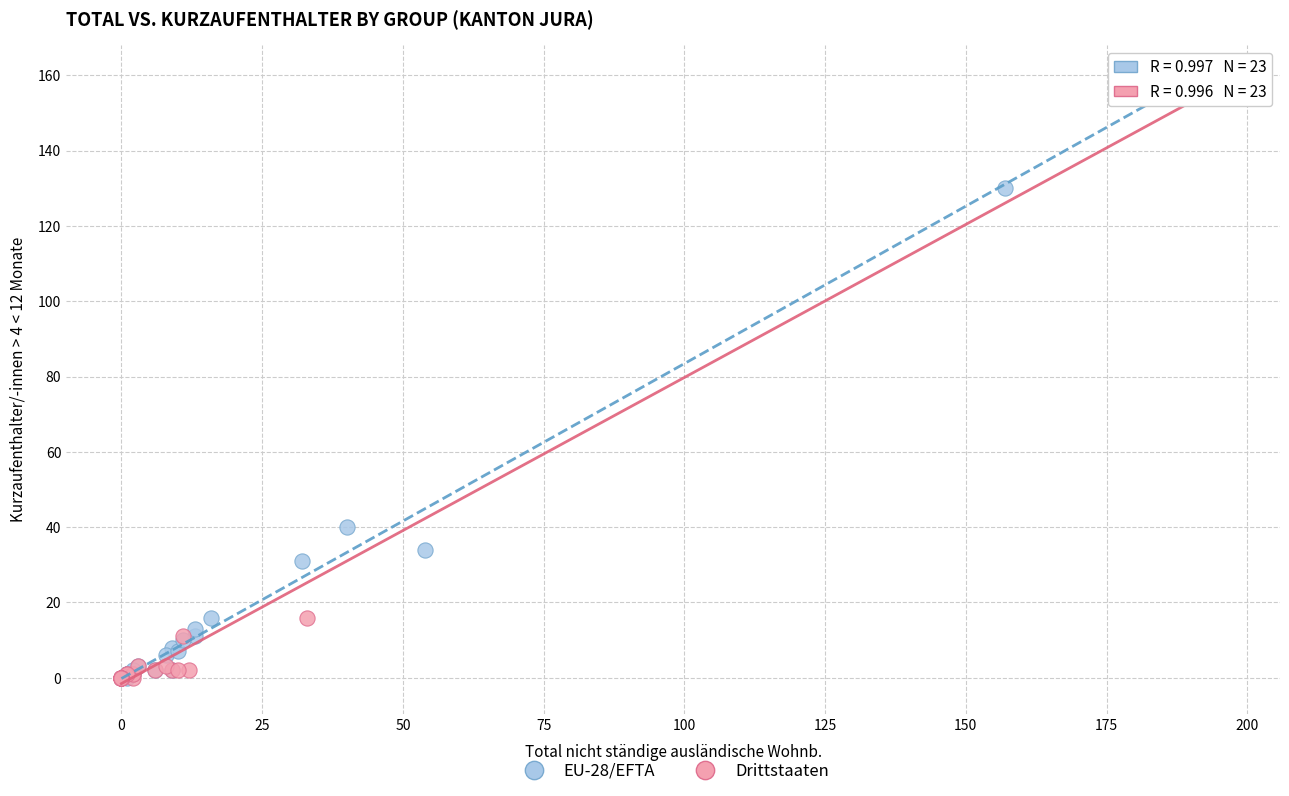

What are all the series names shown in the legend?

EU-28/EFTA, Drittstaaten